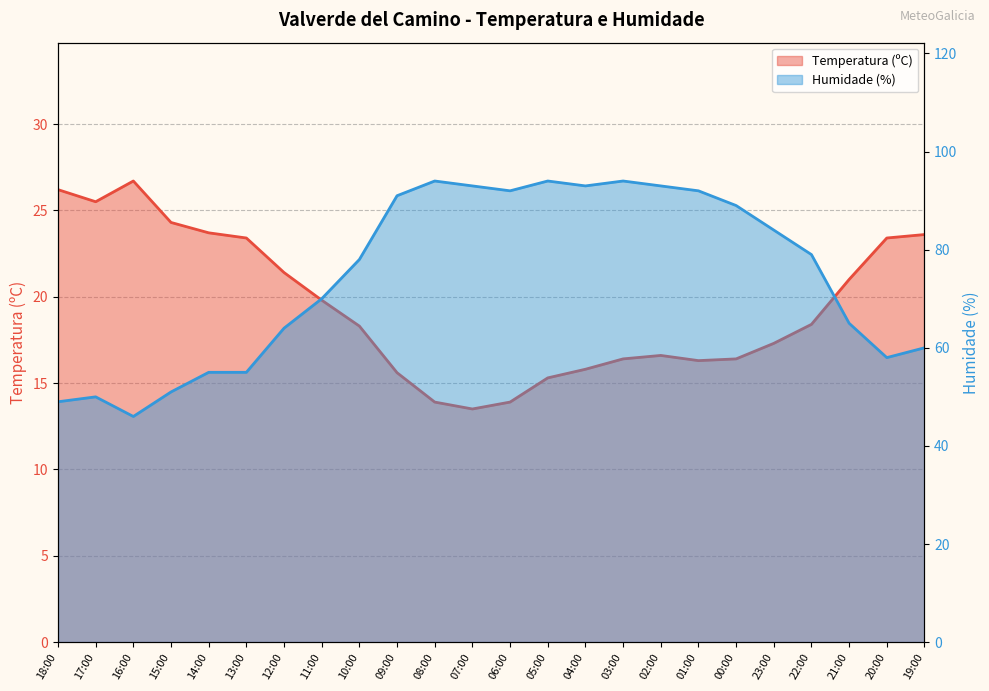

True or false: Humidade (%) and Temperatura (ºC) intersect in this chart.

False